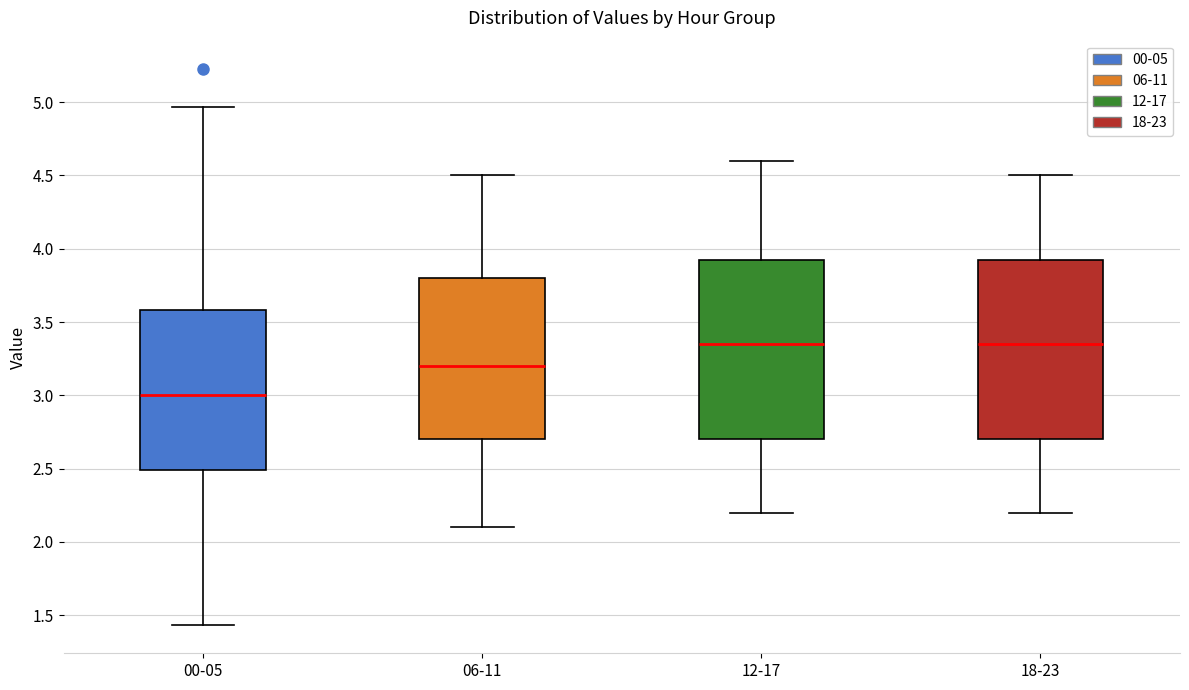

Reading left to right, transcribe this box plot: for each box, give where its median line is, the range the box spans, and where its two whiskers end, as read against the y-axis. The values are not printed on the chart, so give them approximately, as read against the axis.

00-05: median 3.00, box 2.50 to 3.60, whiskers 1.45 to 4.95
06-11: median 3.20, box 2.70 to 3.80, whiskers 2.10 to 4.50
12-17: median 3.35, box 2.70 to 3.95, whiskers 2.20 to 4.60
18-23: median 3.35, box 2.70 to 3.95, whiskers 2.20 to 4.50